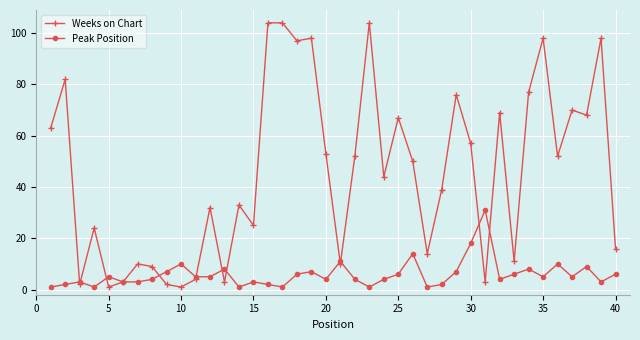

At how many categories does at least one series exceed 88?

7